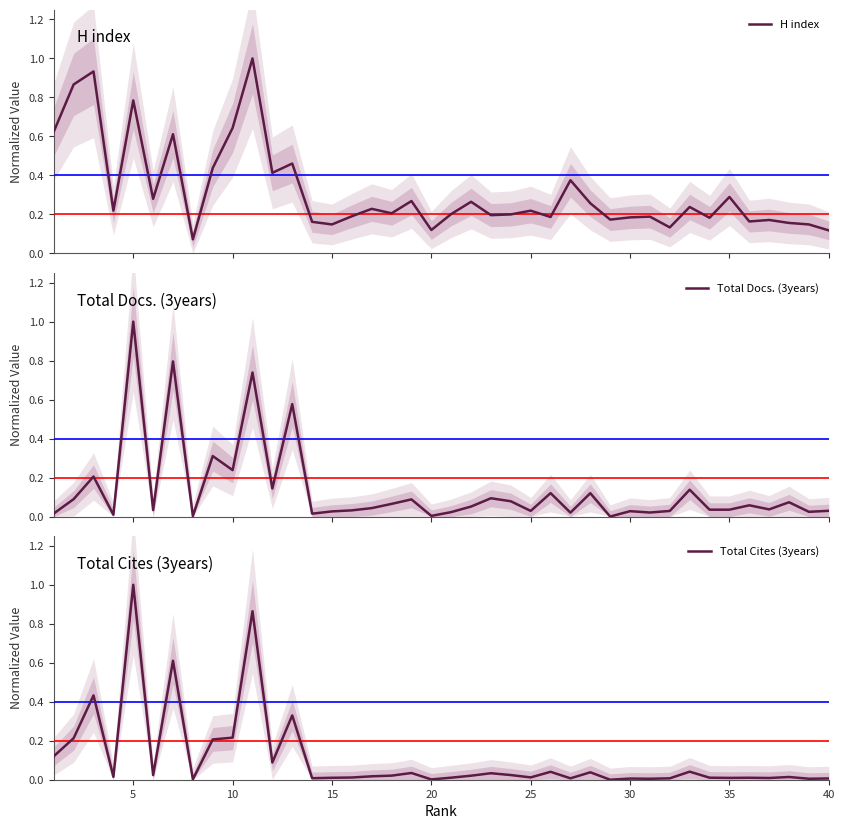

Rank the series by their maximum value, from lowest to highest.

H index, Total Docs. (3years), Total Cites (3years)